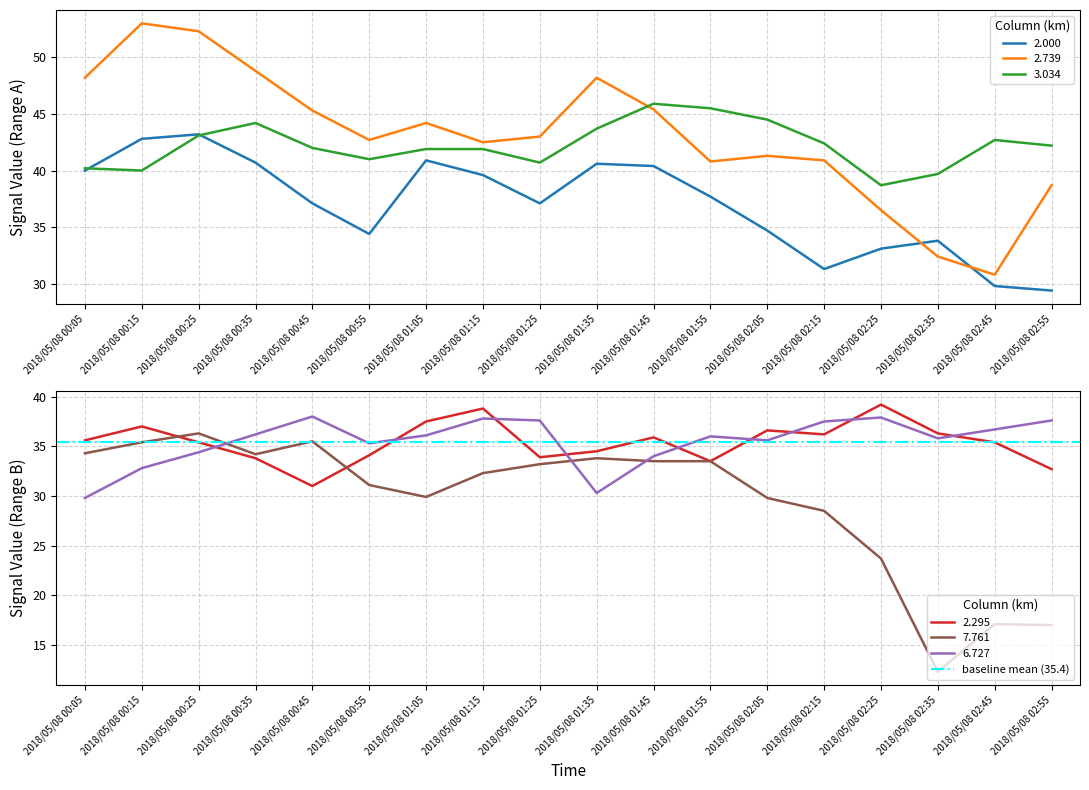

Between which two adjacent categories do 6.727 and 7.761 first intersect?

2018/05/08 00:25 and 2018/05/08 00:35